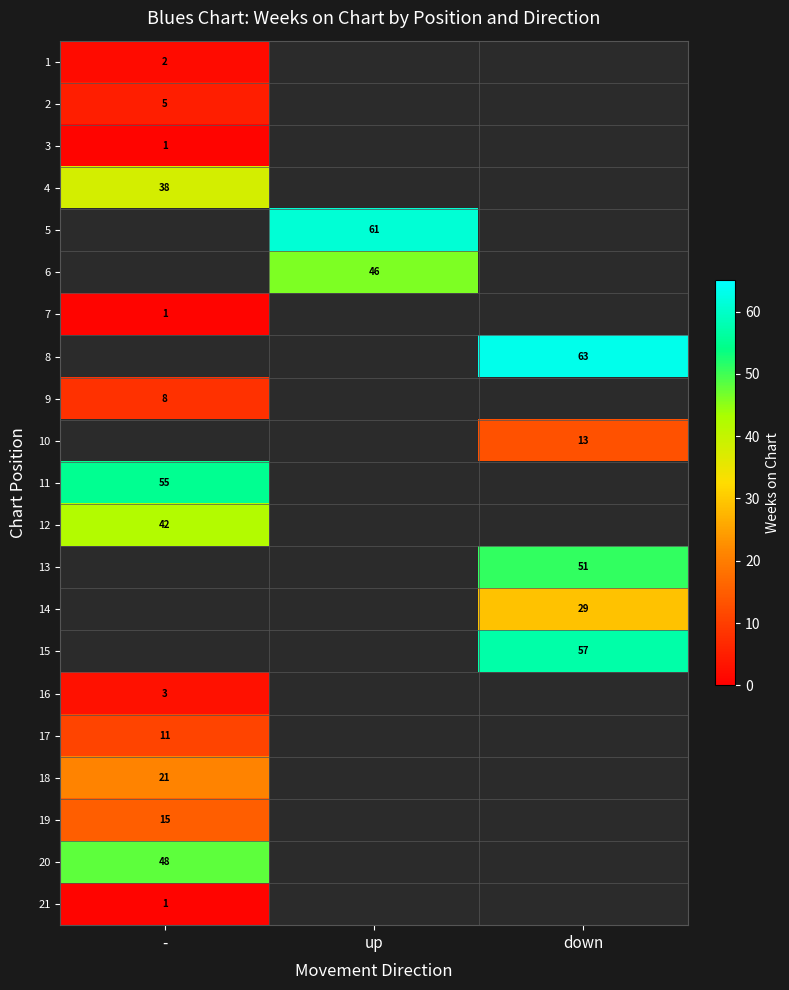

The value of 15 at down is 57. True or false?

True